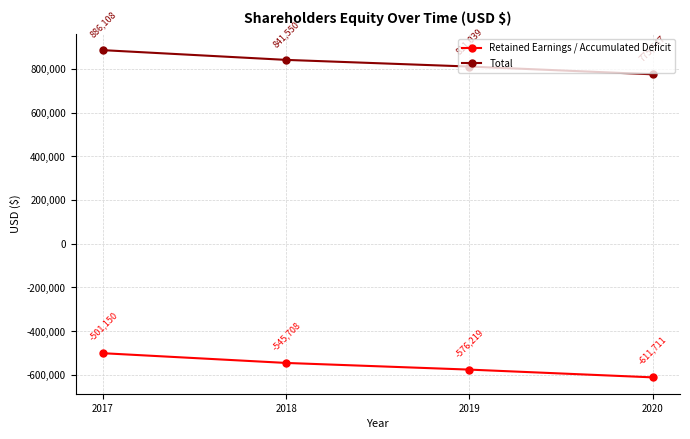

What is the greatest value displayed?

886108